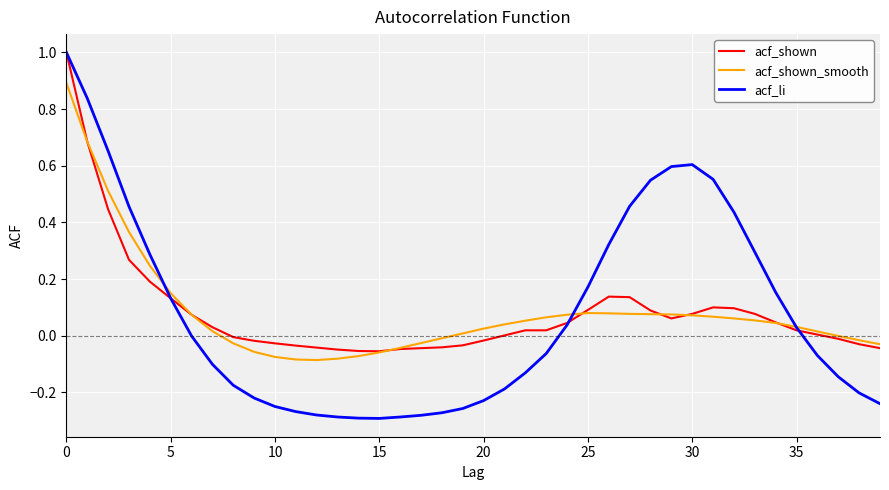

What is the maximum value shown in the chart?

1.0